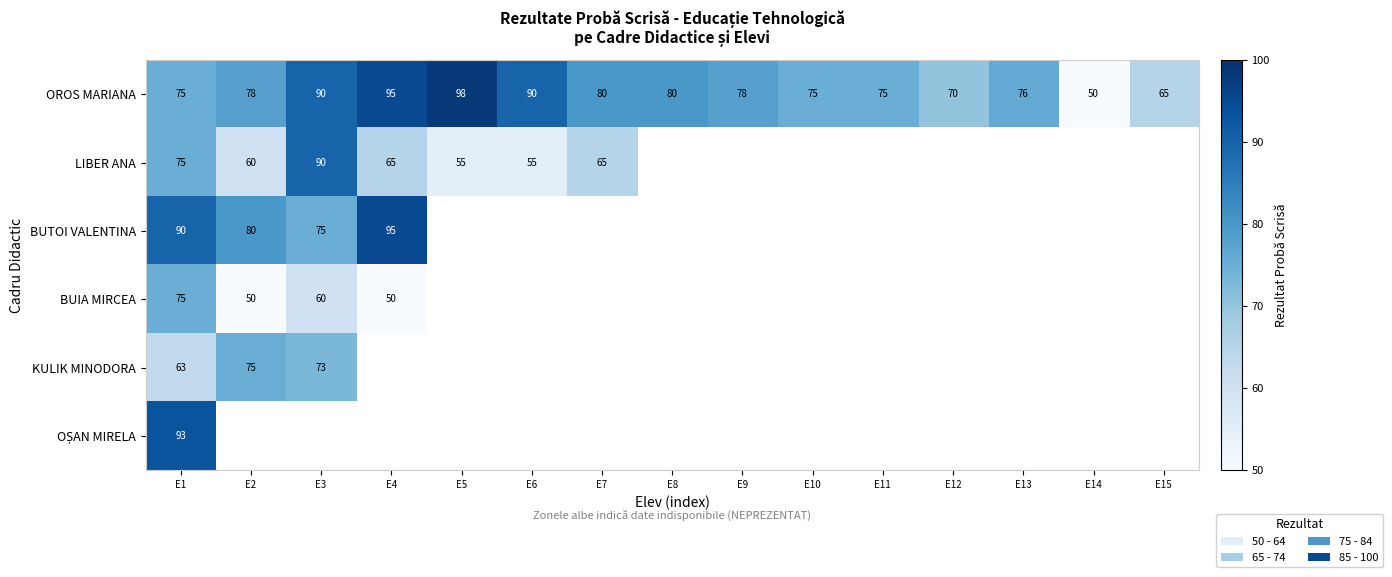

The value of BUTOI VALENTINA at E2 is 50. True or false?

False